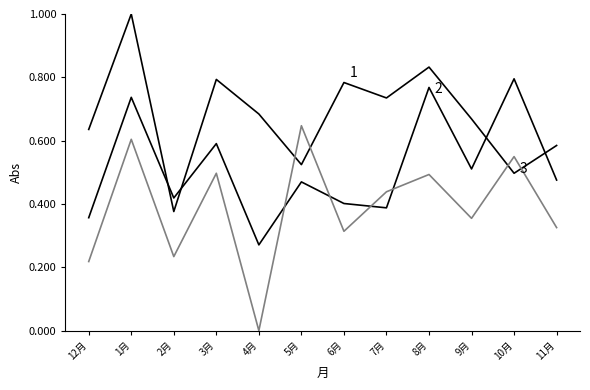

Which category has the lowest value across all series?

4月